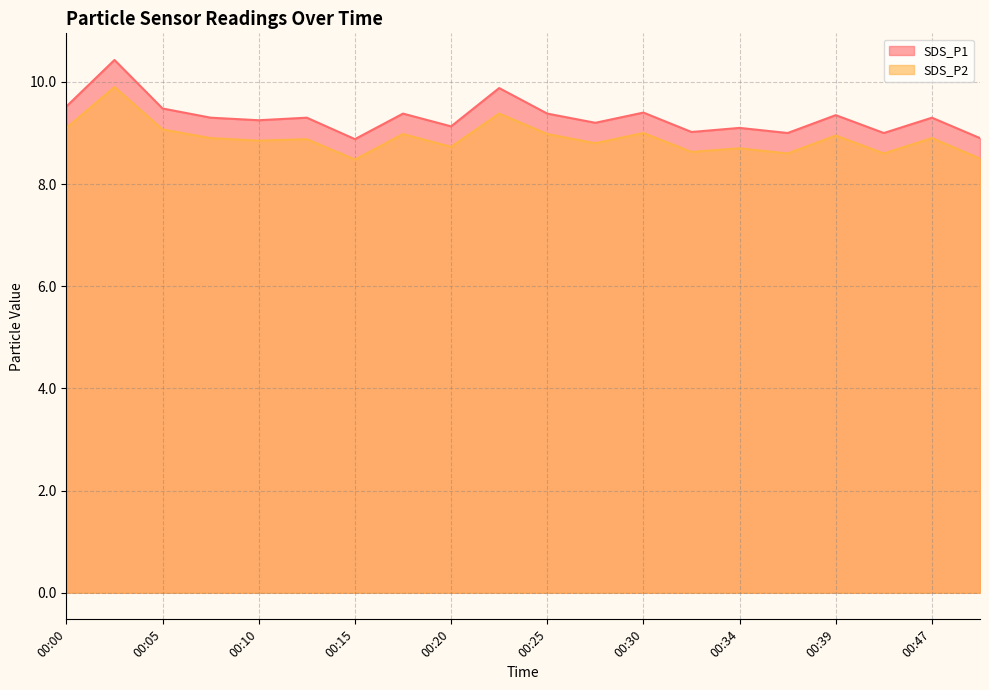

What is the total value across all series at 00:30?

18.4